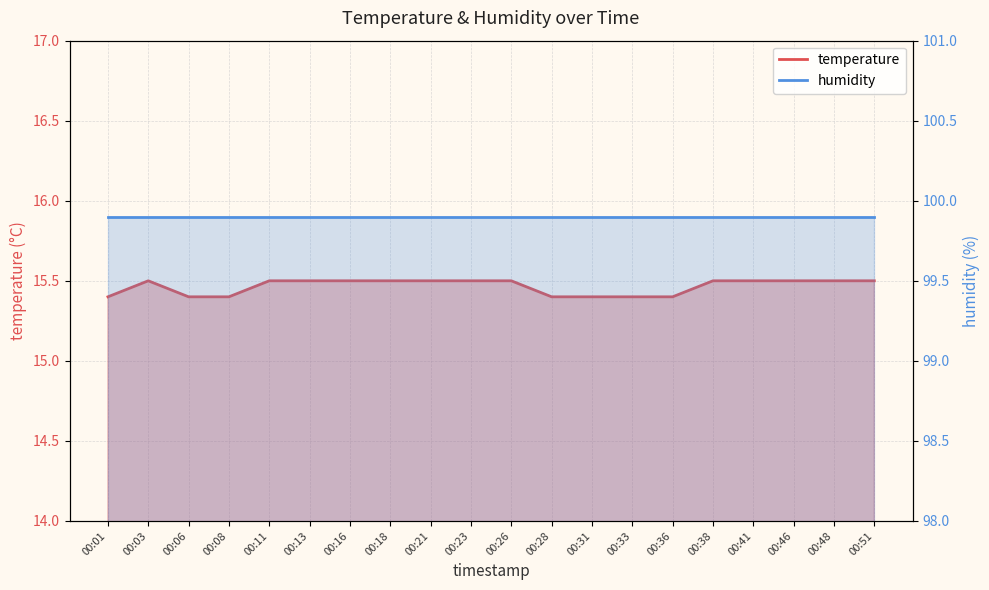

Reading left to right, what are all the values shown in this chart?

15.4	15.5	15.4	15.4	15.5	15.5	15.5	15.5	15.5	15.5	15.5	15.4	15.4	15.4	15.4	15.5	15.5	15.5	15.5	15.5